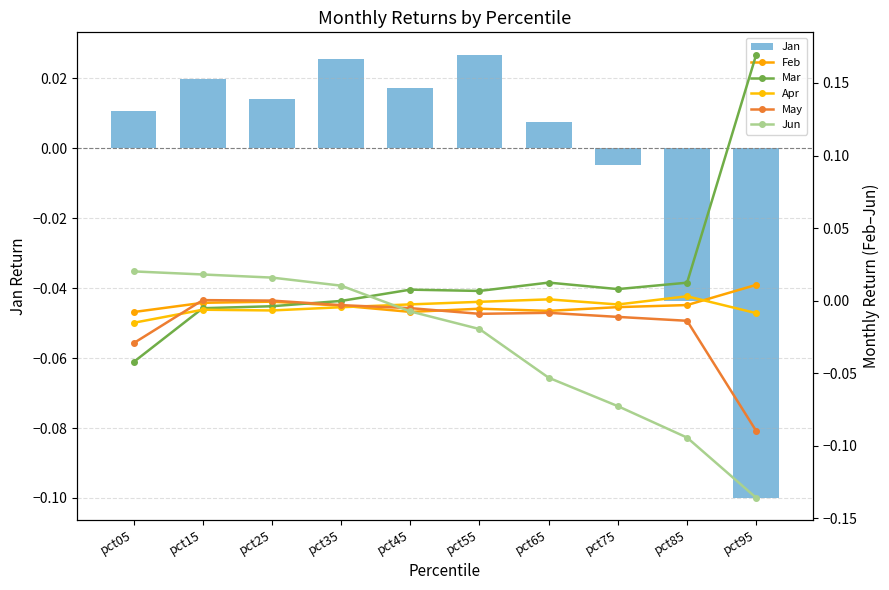

How many negative values does the May series have?

8